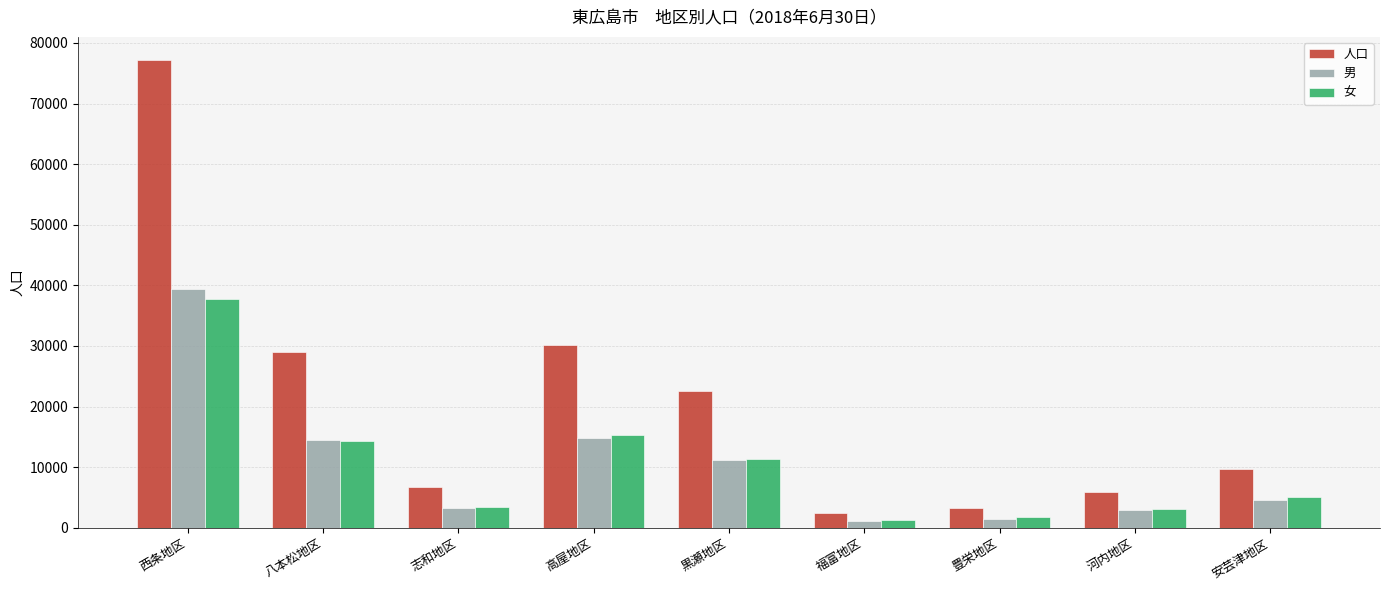

What is the lowest value of the 人口 series?

2414